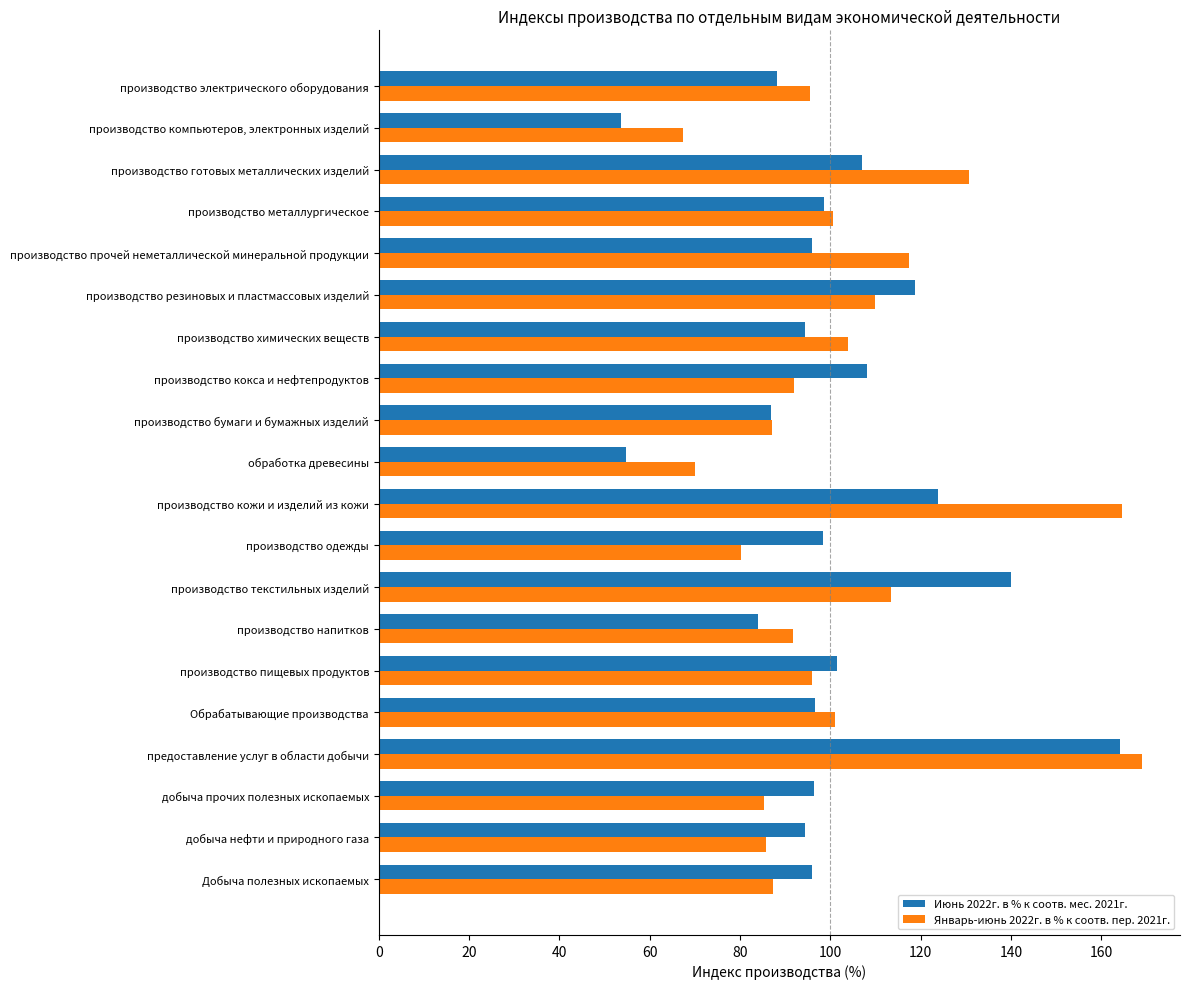

At Добыча полезных ископаемых, list the series in order from smallest to largest.

Январь-июнь 2022г. в % к соотв. пер. 2021г., Июнь 2022г. в % к соотв. мес. 2021г.